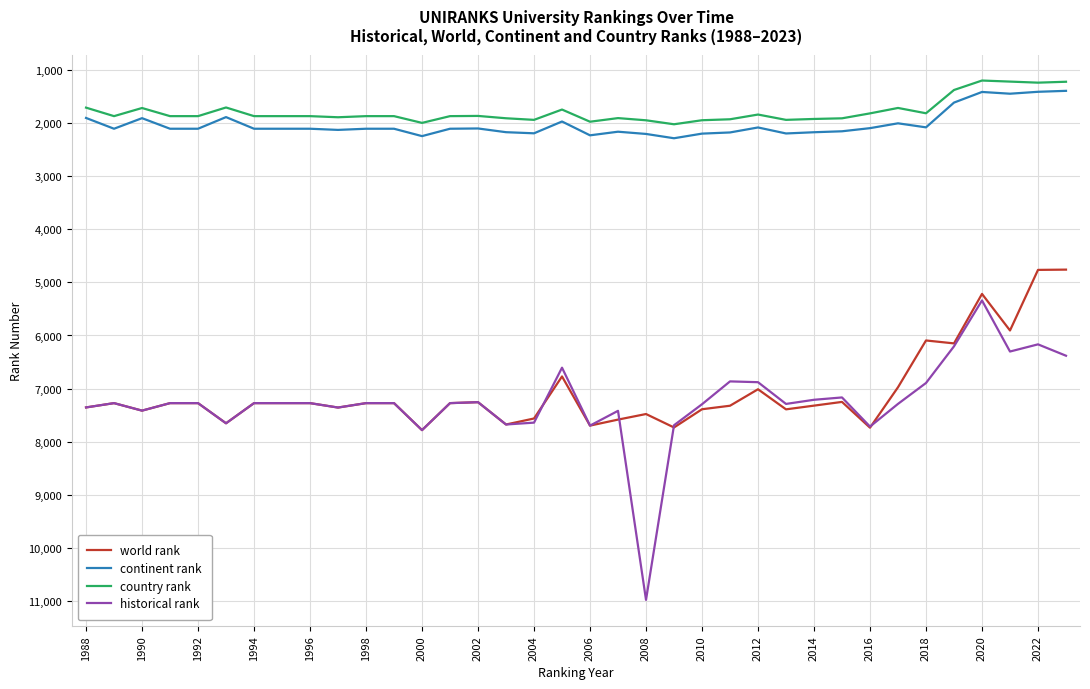

At how many categories does at least one series exceed 3591?

36